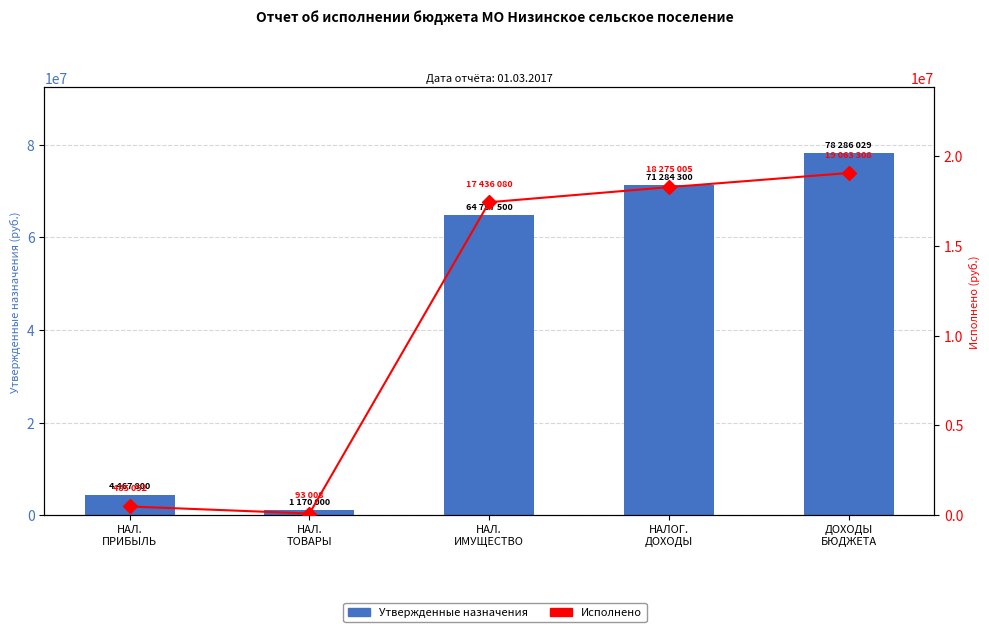

True or false: Утвержденные назначения has a value of 23468116.4 at ДОХОДЫ
БЮДЖЕТА.

False